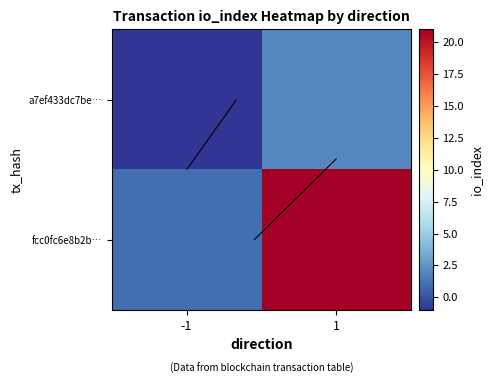

Which series has the largest range (max minus min)?

fcc0fc6e8b2b…